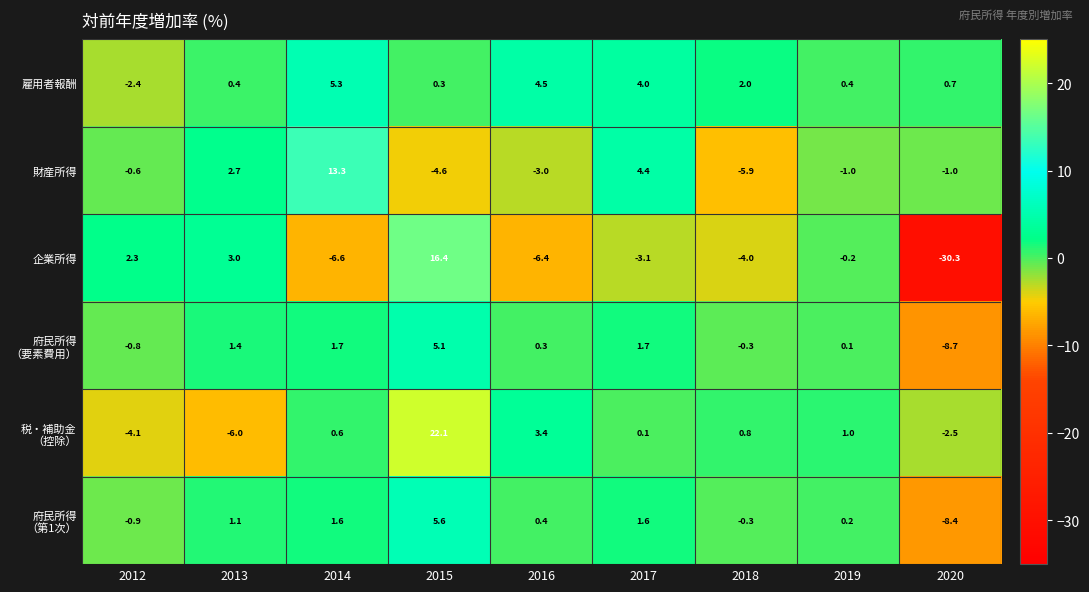

List the labels in order of 企業所得 value, smallest first.

2020, 2014, 2016, 2018, 2017, 2019, 2012, 2013, 2015